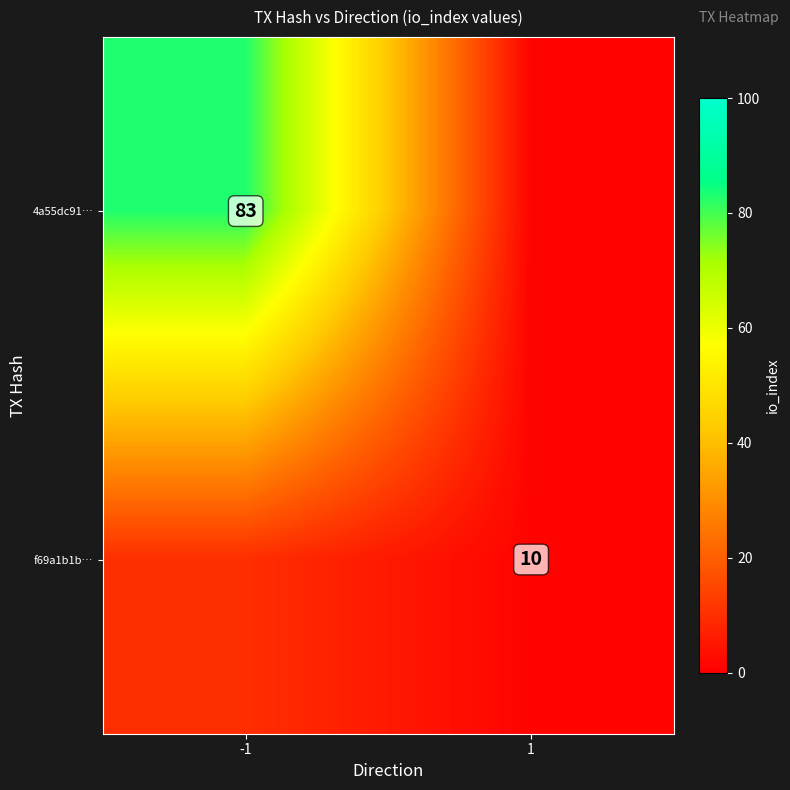

True or false: 4a55dc91… has a value of 83 at -1.

True